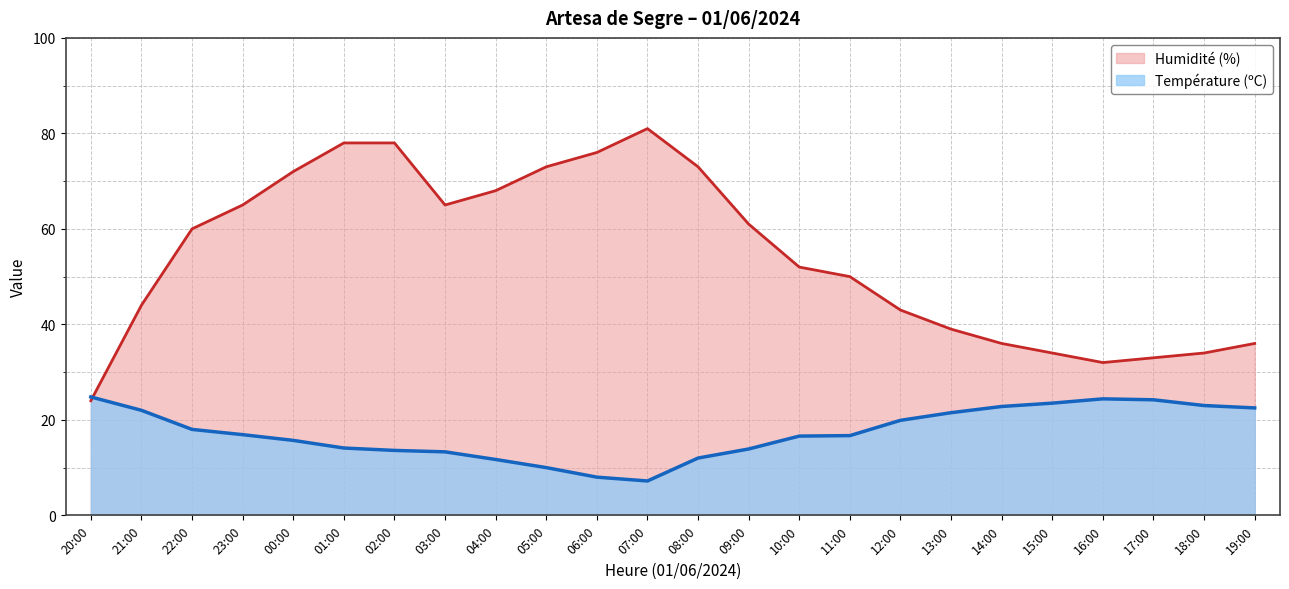

What is the label of the 18th point from the right?

02:00